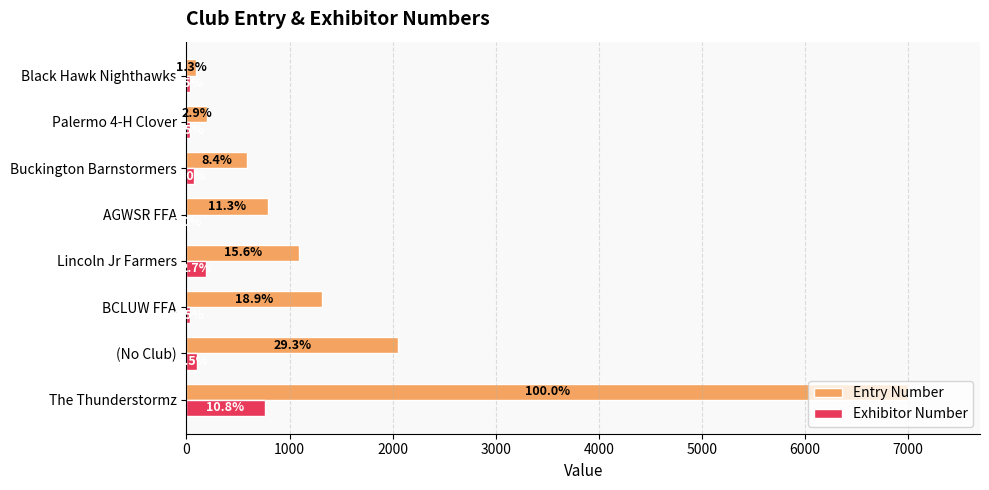

How many data points in Exhibitor Number are above 72?

3